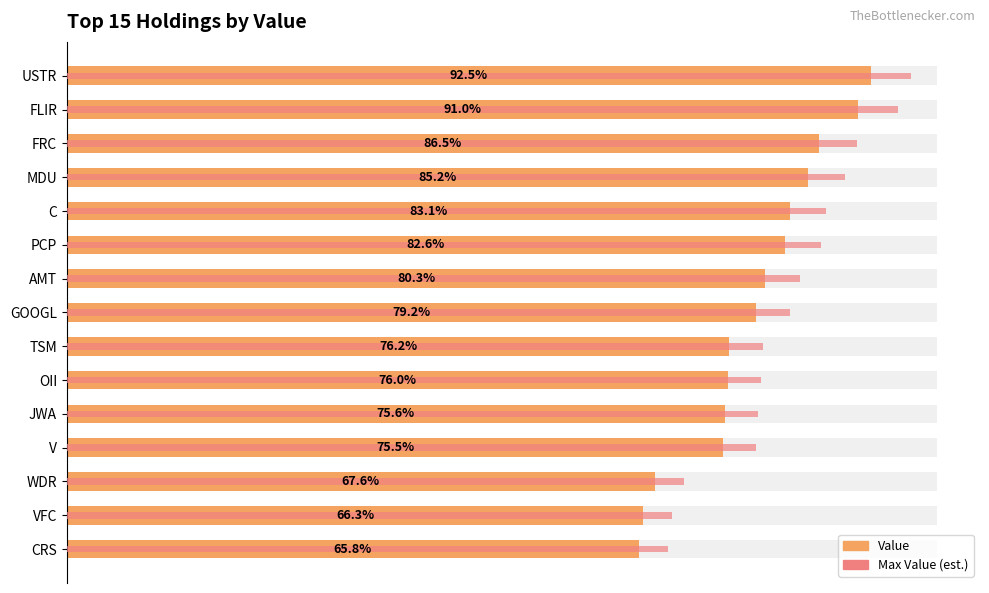

What are all the series names shown in the legend?

Value, Max Value (est.)